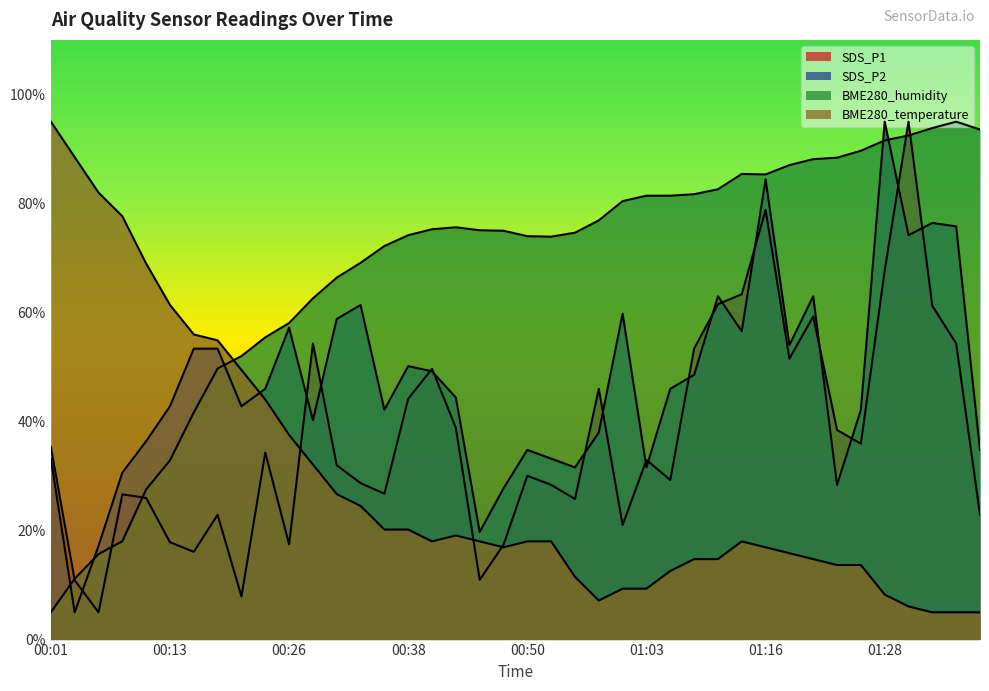

In SDS_P1, how many points are lower than both neighbors (excluding endpoints)?

11